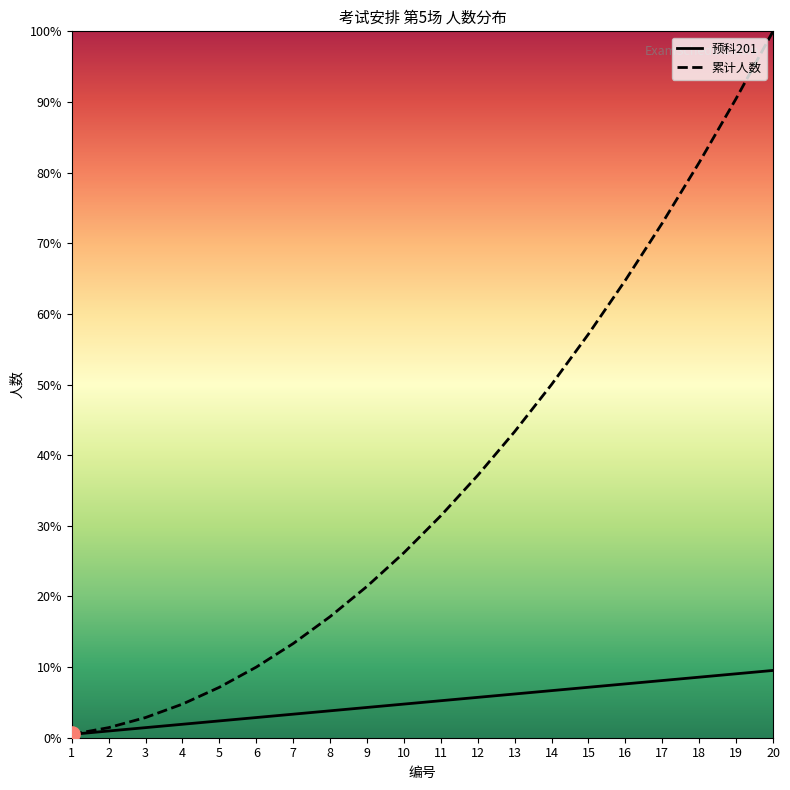

Is the value of 预科201 at 20 greater than the value of 累计人数 at 15?

No